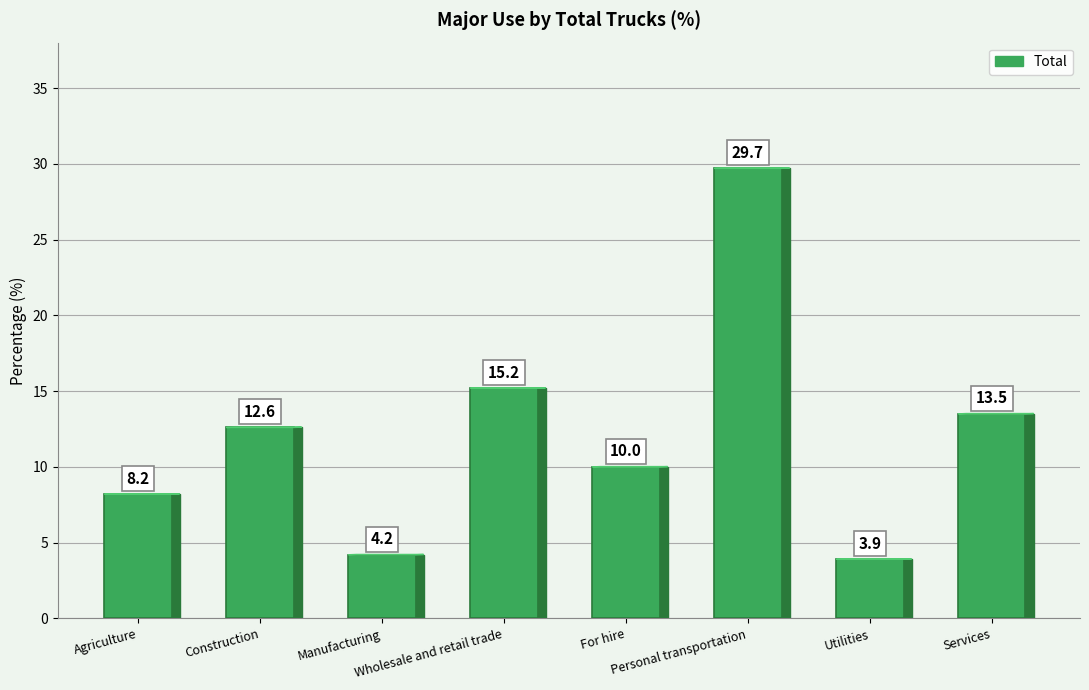

Which category has the lowest value across all series?

Utilities